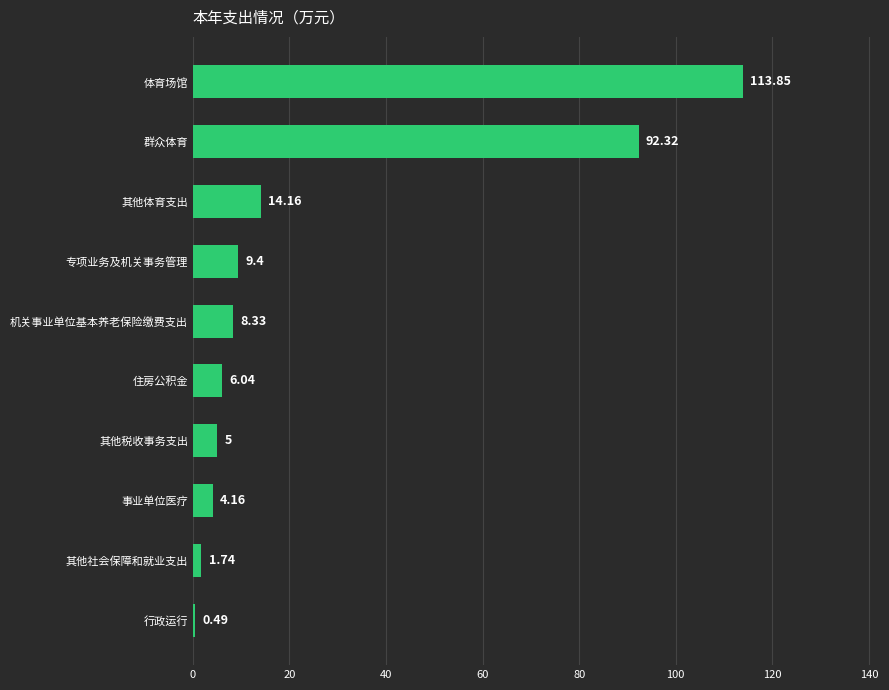

How many distinct data groups are displayed?

1